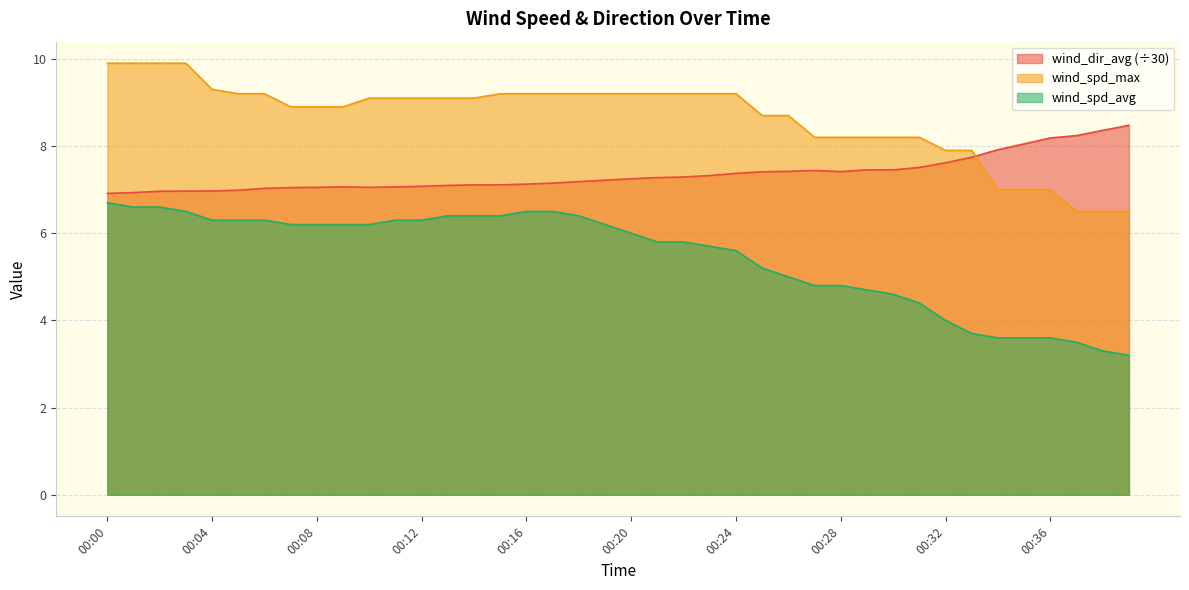

What is the sum of the wind_dir_avg values at 00:16 and 00:37?

15.4